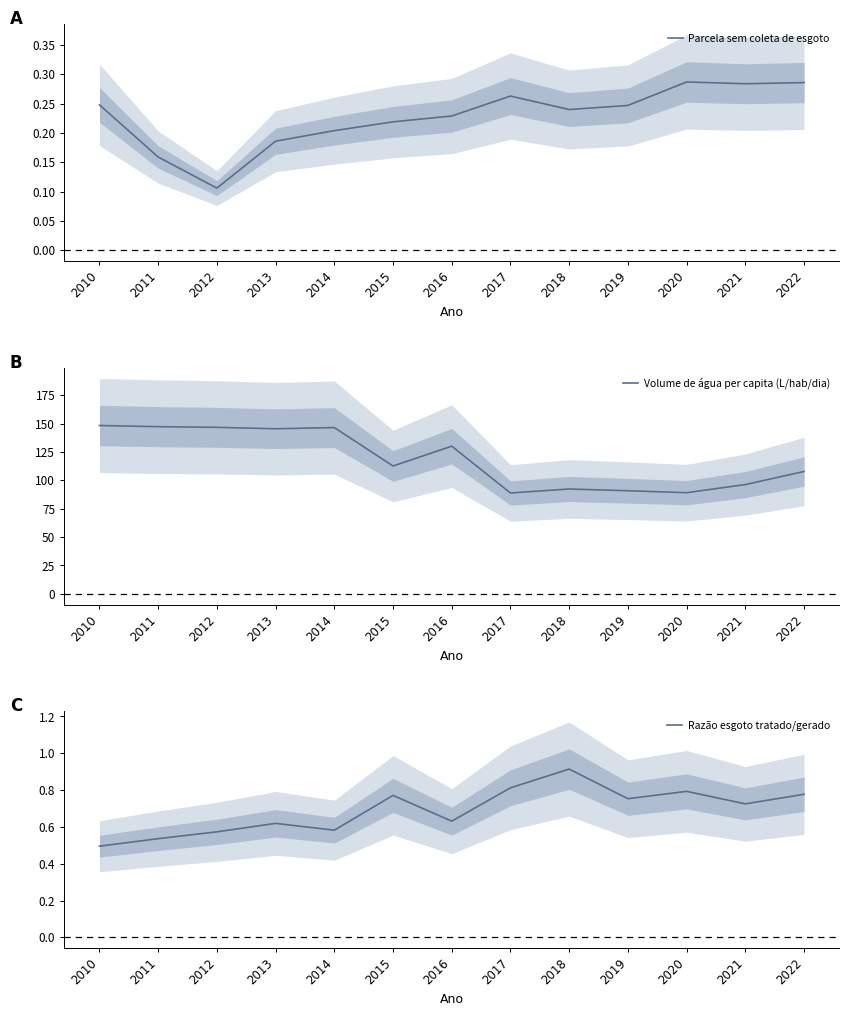

Reading left to right, extract all data points from this chart.

Parcela sem coleta de esgoto: 2010=0.2	2011=0.2	2012=0.1	2013=0.2	2014=0.2	2015=0.2	2016=0.2	2017=0.3	2018=0.2	2019=0.2	2020=0.3	2021=0.3	2022=0.3
Volume de água per capita (L/hab/dia): 2010=148.4	2011=147.4	2012=146.8	2013=145.5	2014=146.6	2015=112.7	2016=130.2	2017=88.9	2018=92.4	2019=90.9	2020=89.1	2021=96.3	2022=107.8
Razão esgoto tratado/gerado: 2010=0.5	2011=0.5	2012=0.6	2013=0.6	2014=0.6	2015=0.8	2016=0.6	2017=0.8	2018=0.9	2019=0.8	2020=0.8	2021=0.7	2022=0.8